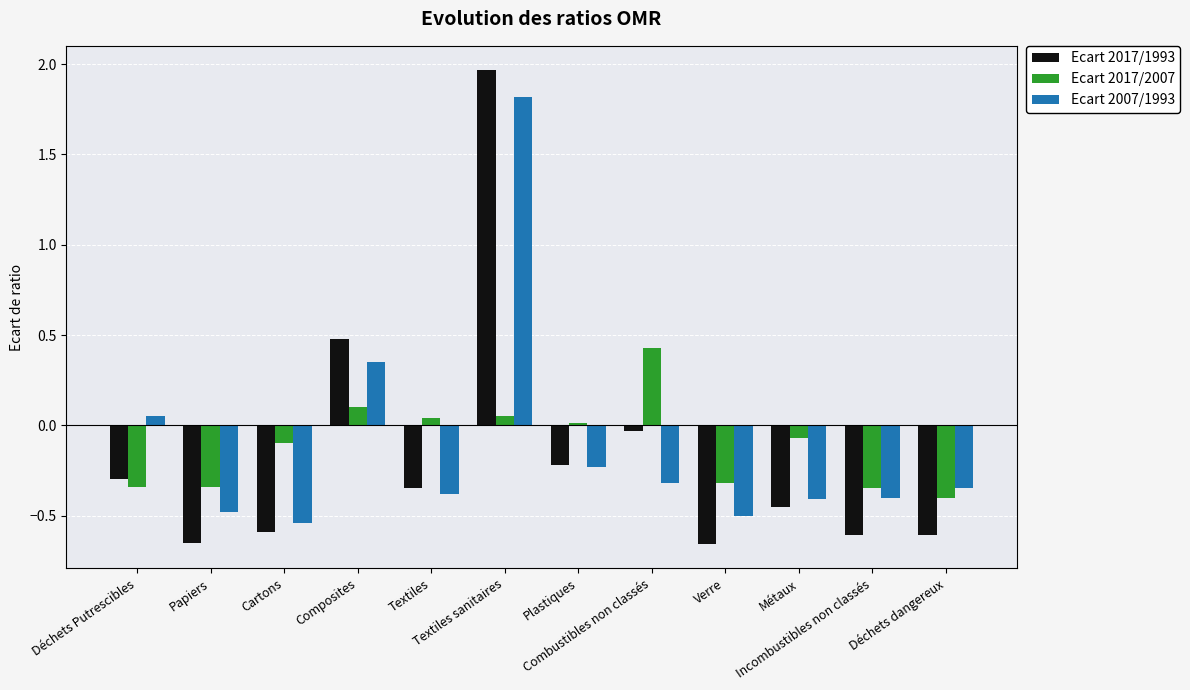

What is the maximum value for Ecart 2007/1993?

1.8